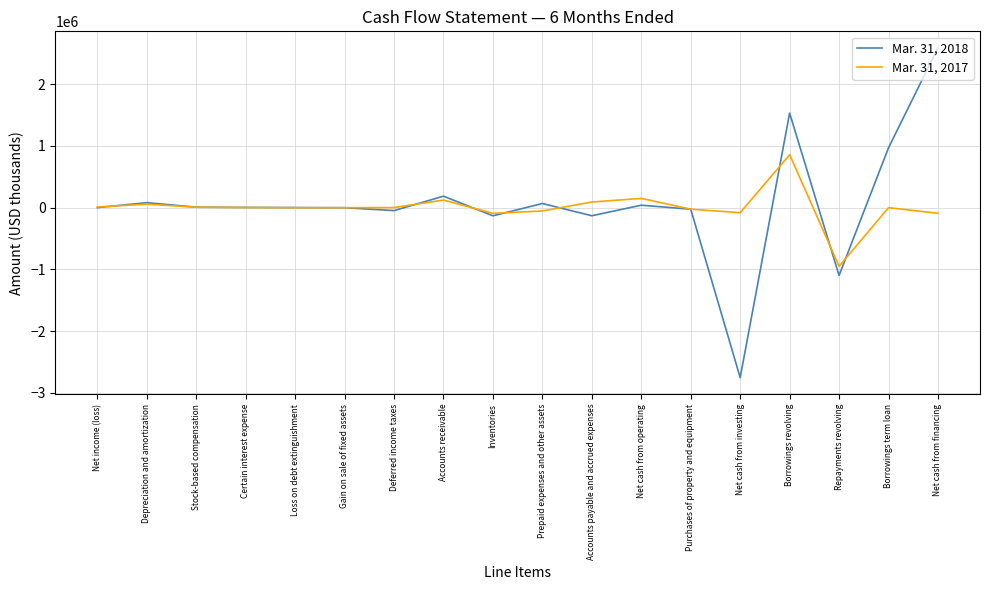

List the series in order of their peak value, highest first.

Mar. 31, 2018, Mar. 31, 2017